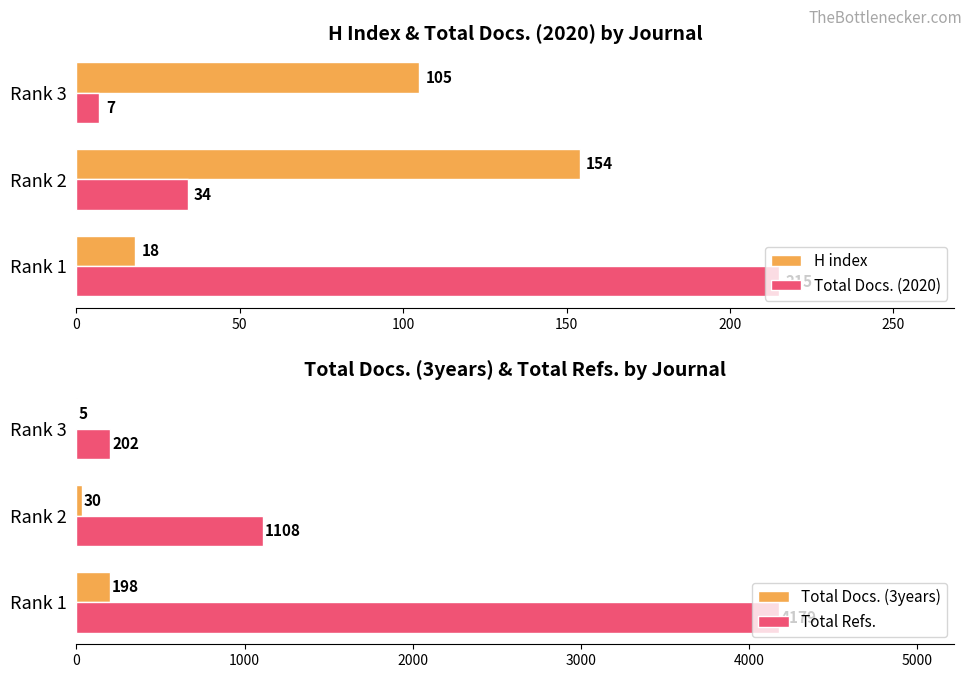

What value does the Total Refs. series have at Rank 3, to the nearest 10?

200